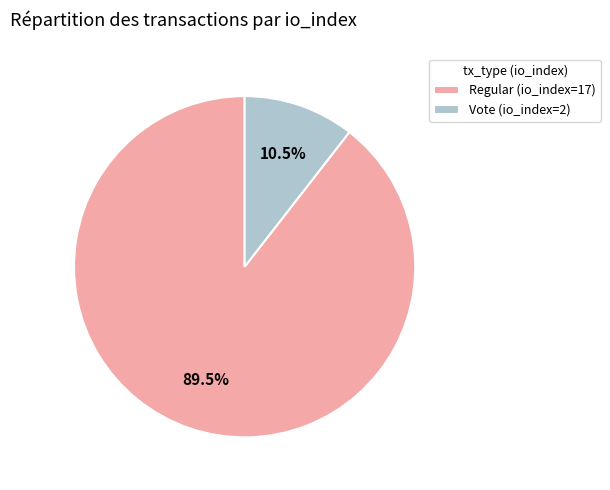

How many segments does this pie chart have?

2